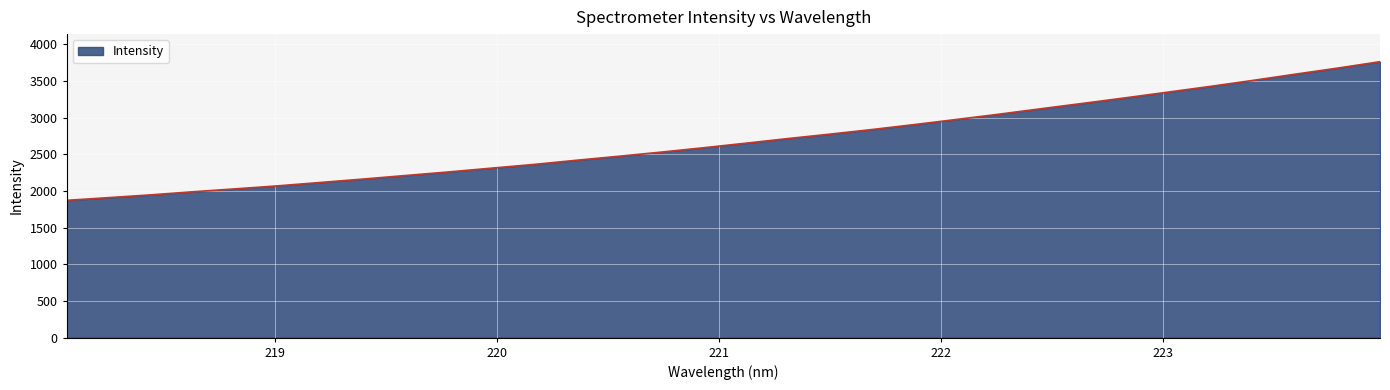

What is the maximum value shown in the chart?

3764.8